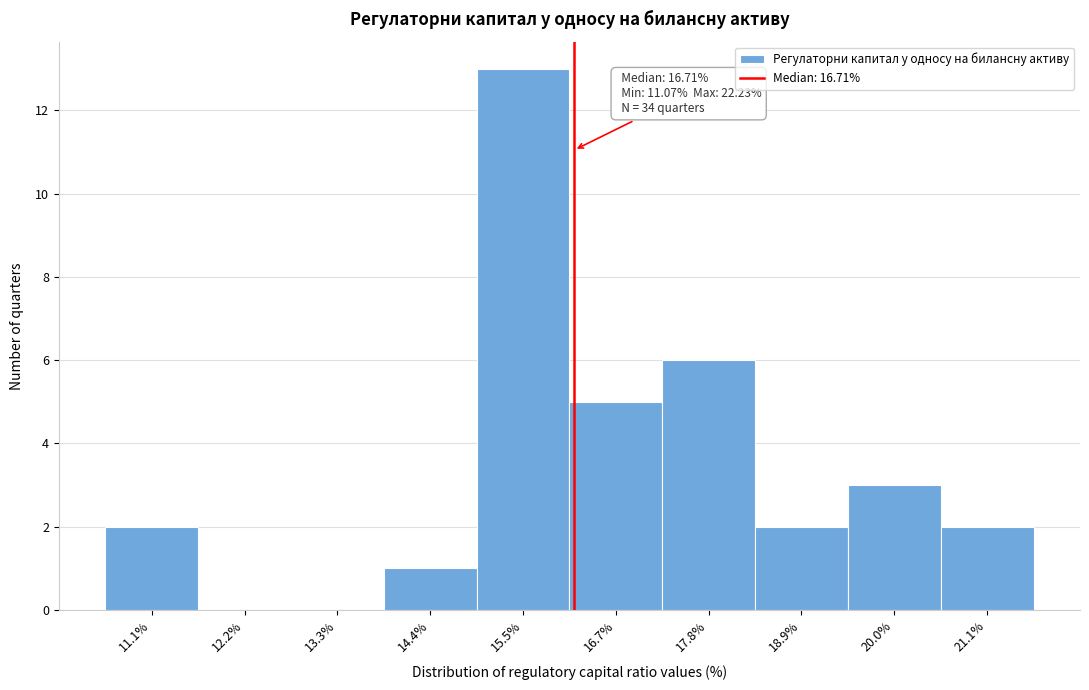

Reading left to right, list all the values displayed in this chart.

11.1%=2	12.2%=0	13.3%=0	14.4%=1	15.5%=13	16.7%=5	17.8%=6	18.9%=2	20.0%=3	21.1%=2